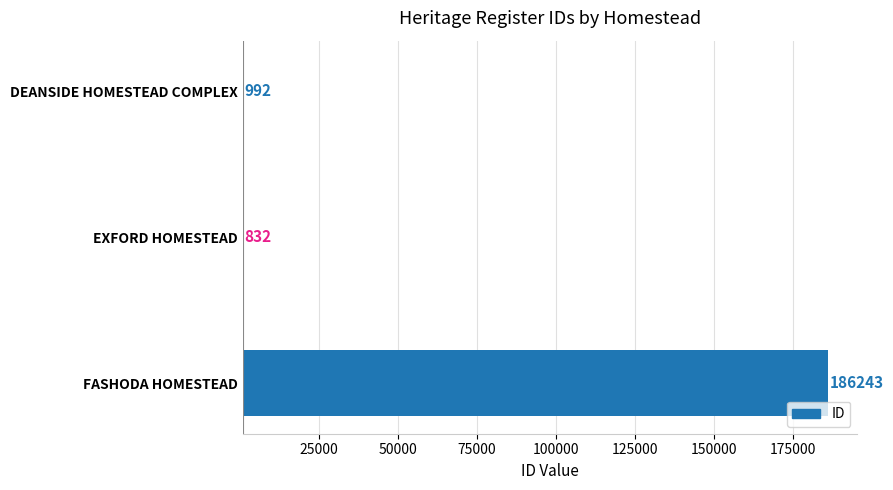

The chart shows a value of 59104 at EXFORD HOMESTEAD. True or false?

False